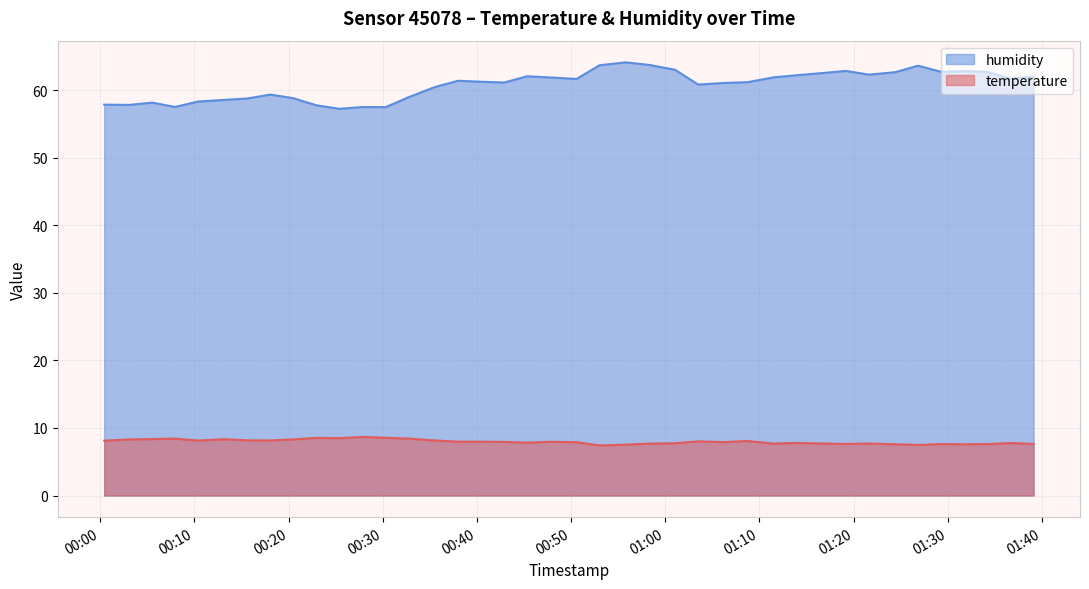

Which series has the largest total across all categories?

humidity